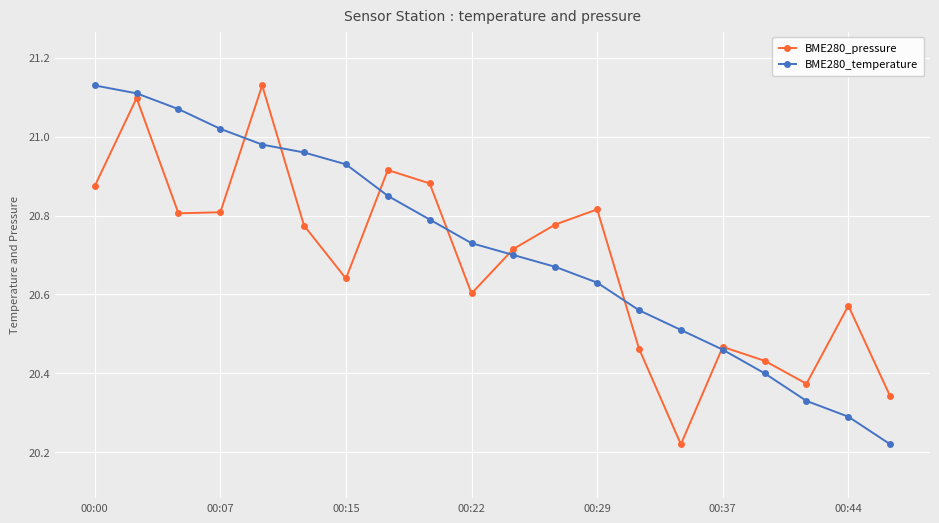

At how many categories does at least one series exceed 20?

20